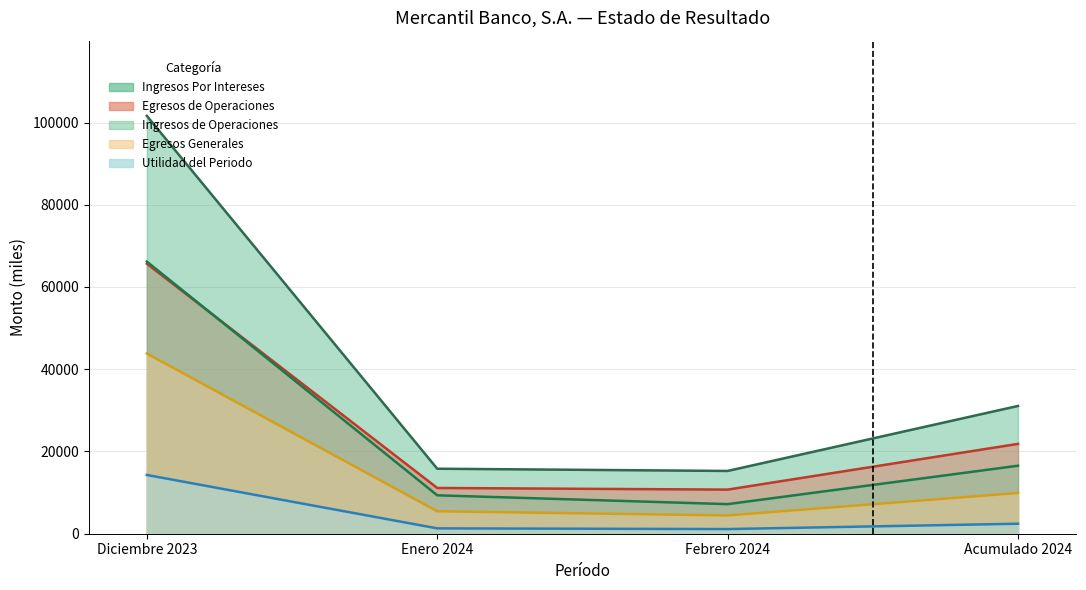

How many lines are shown in the chart?

5